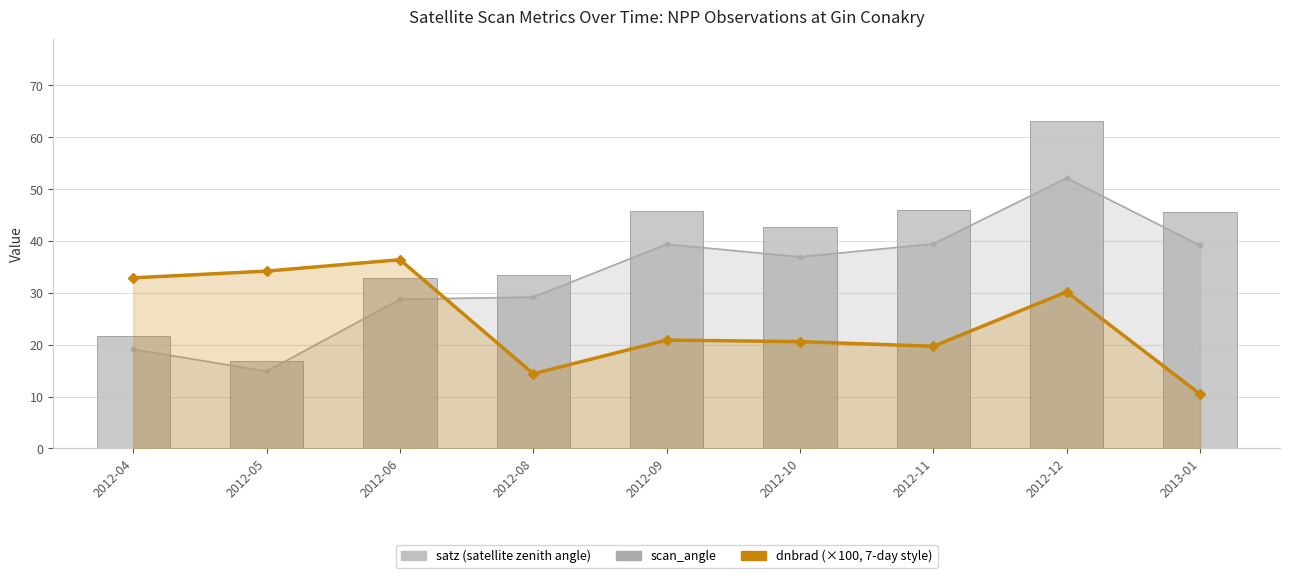

Which series has the largest range (max minus min)?

satz